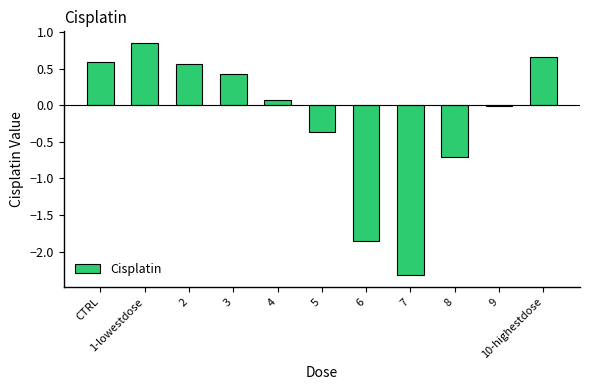

Reading left to right, extract all data points from this chart.

0.6	0.9	0.6	0.4	0.1	-0.4	-1.9	-2.3	-0.7	-0.0	0.7